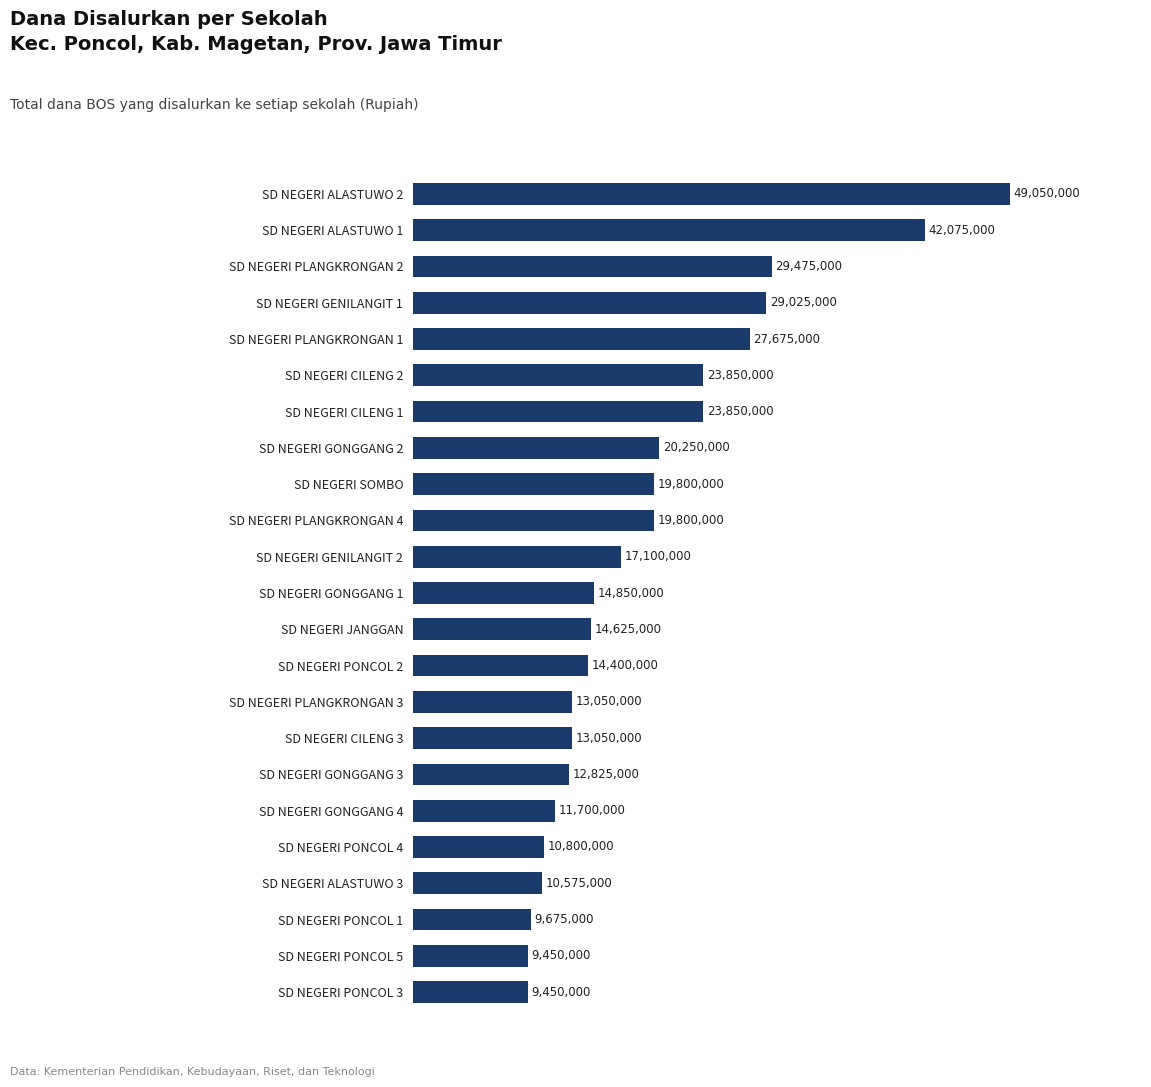

What is the difference between the maximum and second lowest values?

39600000